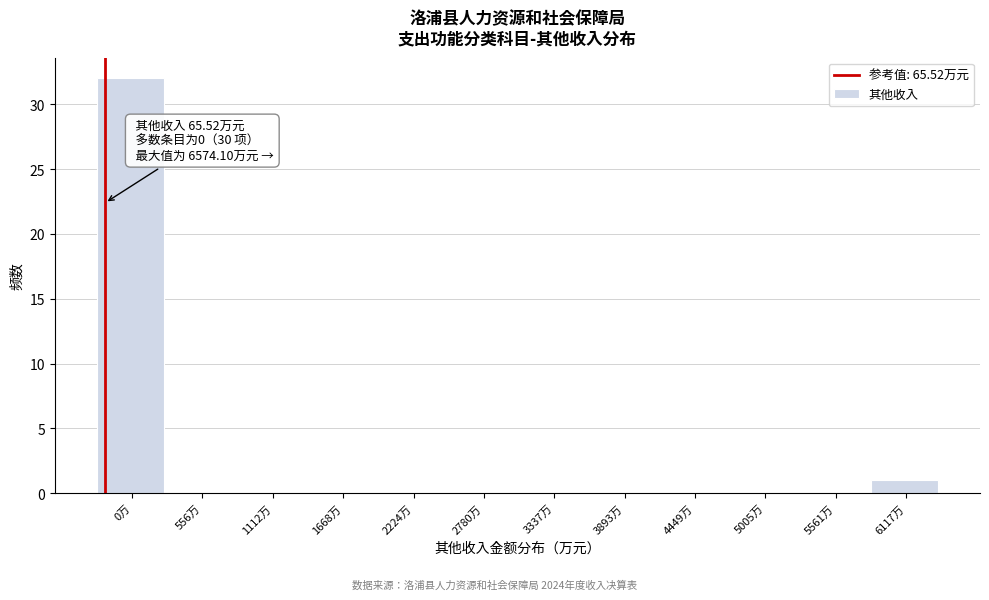

Reading right to left, list all the values displayed in this chart.

6117万=1	5561万=0	5005万=0	4449万=0	3893万=0	3337万=0	2780万=0	2224万=0	1668万=0	1112万=0	556万=0	0万=32